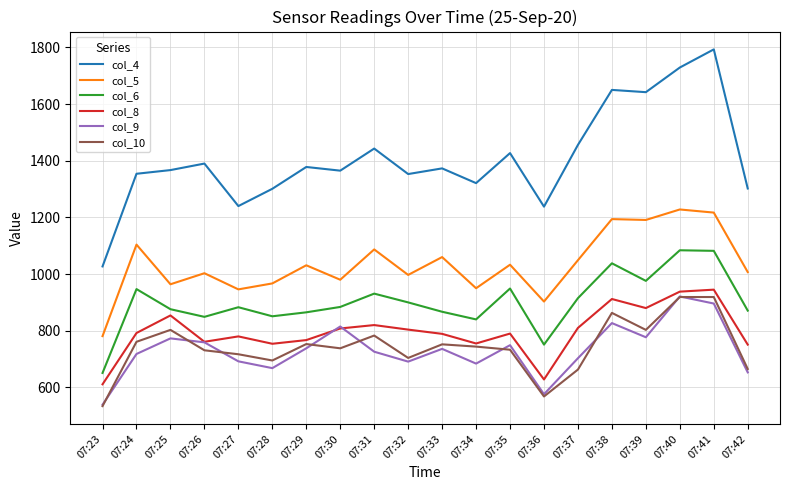

How many distinct data groups are displayed?

6